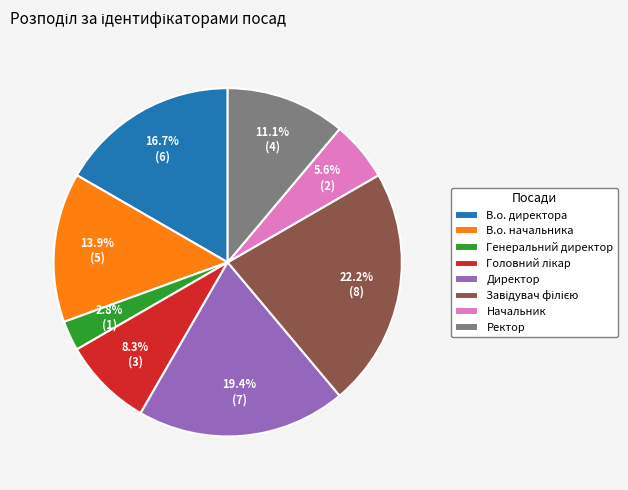

Does any single category account for the majority?

No